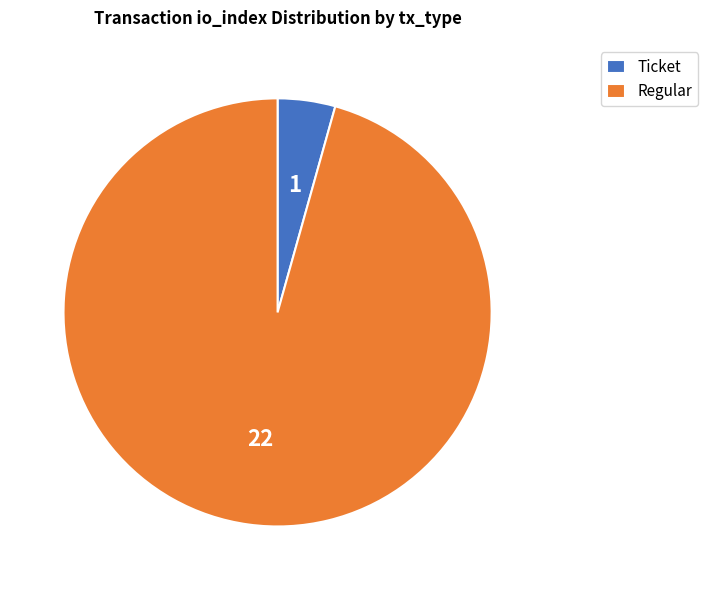

The Regular slice represents 96% of the pie. True or false?

True